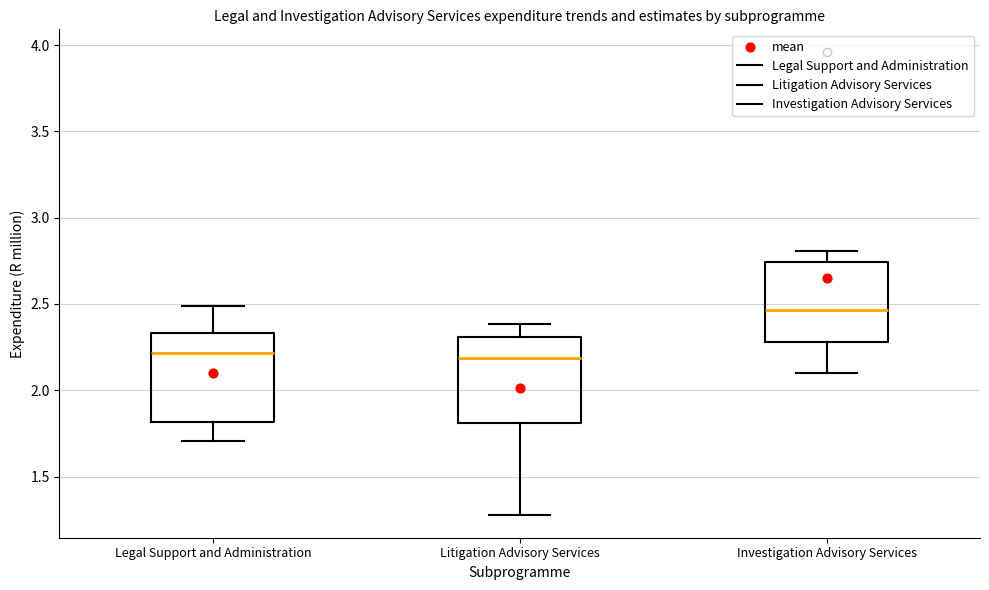

Reading left to right, transcribe this box plot: for each box, give where its median line is, the range the box spans, and where its two whiskers end, as read against the y-axis. The values are not printed on the chart, so give them approximately, as read against the axis.

Legal Support and Administration: median 2.20, box 1.80 to 2.35, whiskers 1.70 to 2.50
Litigation Advisory Services: median 2.20, box 1.80 to 2.30, whiskers 1.30 to 2.40
Investigation Advisory Services: median 2.45, box 2.30 to 2.75, whiskers 2.10 to 2.80